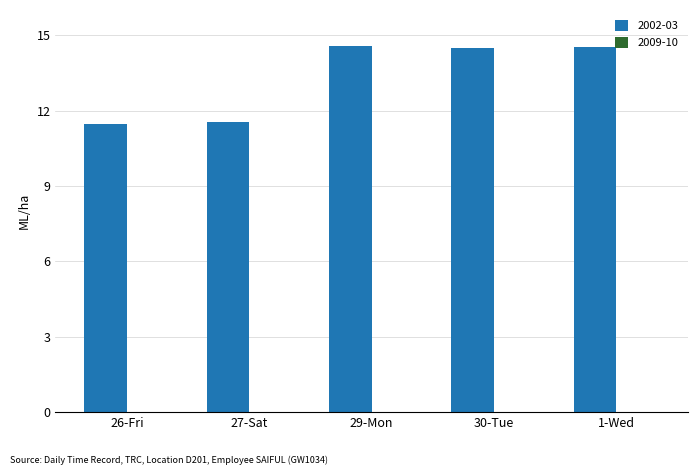

What is the value of the 1st bar from the left?

11.5